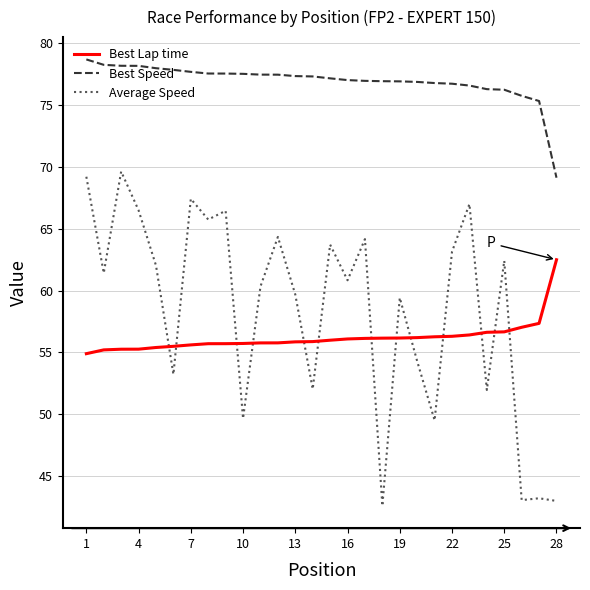

List the series in order of their peak value, lowest first.

Best Lap time, Average Speed, Best Speed